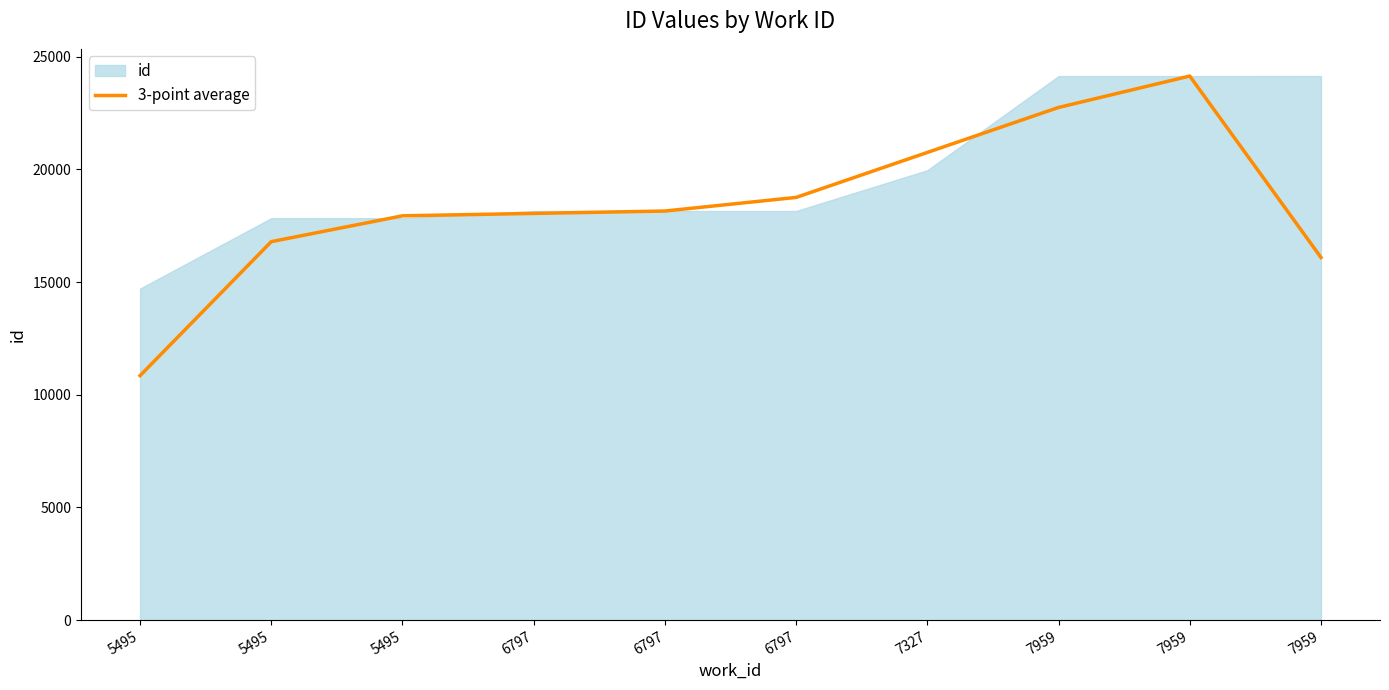

At which label is the value closest to 17494?

5495